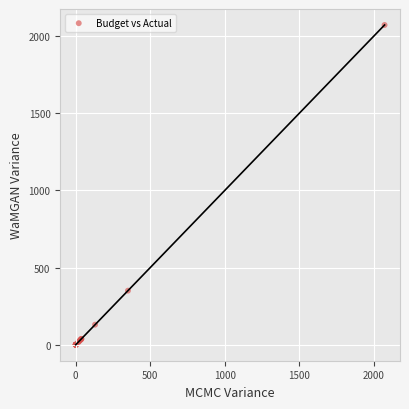

What Y value in the scatter plot is closest to 1036?

350.5